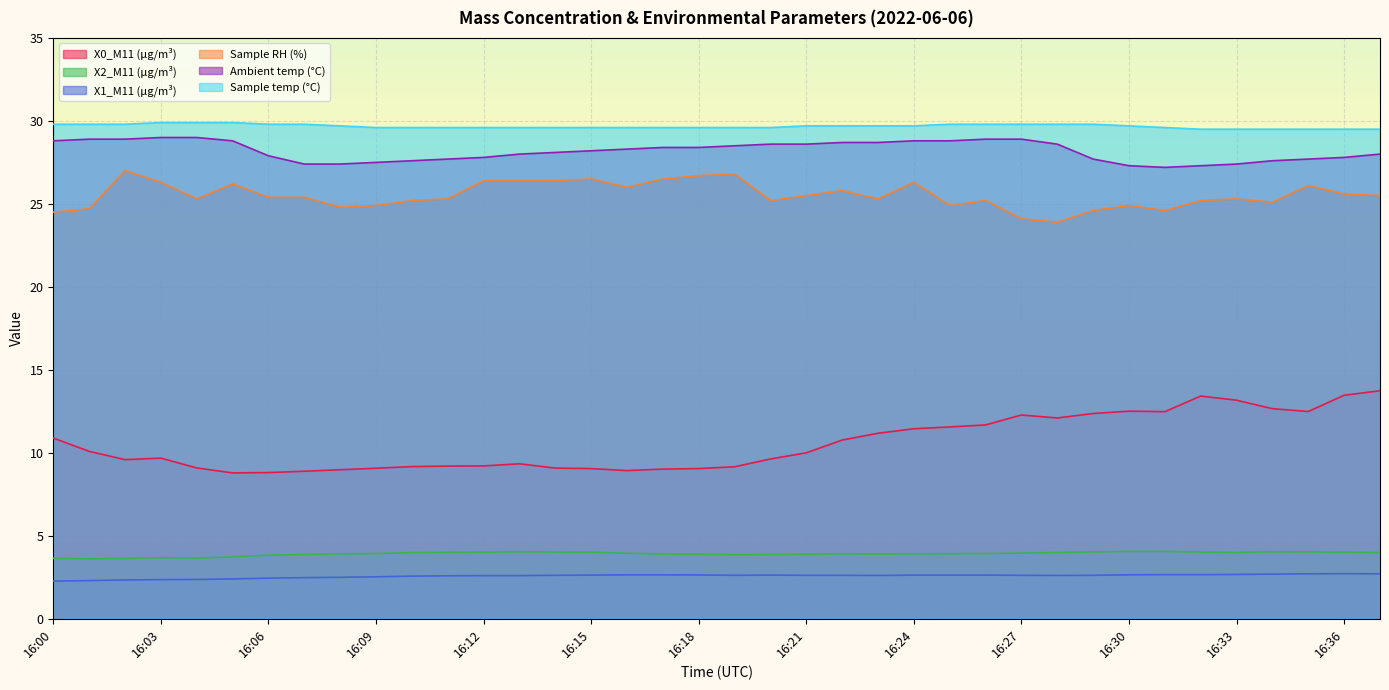

What is the total value across all series at 16:29?

101.1